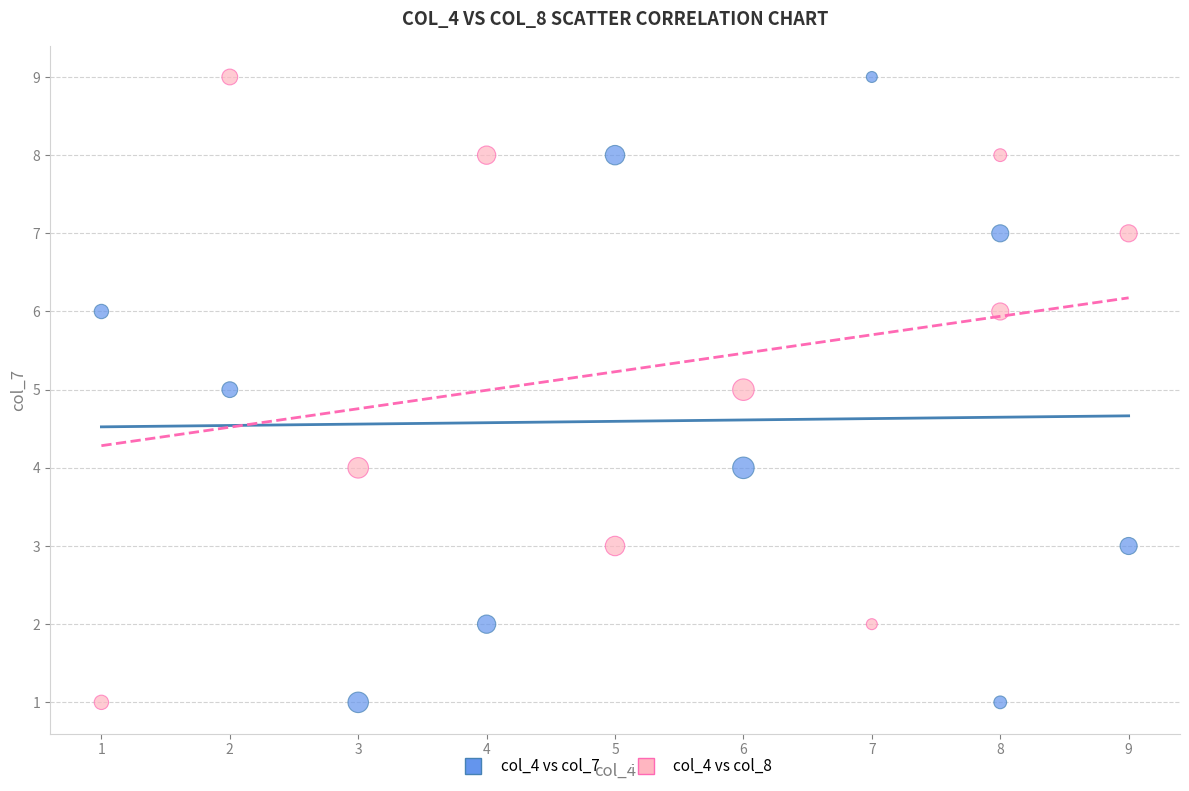

What is the X range (max minus min) for the scatter plot?

8